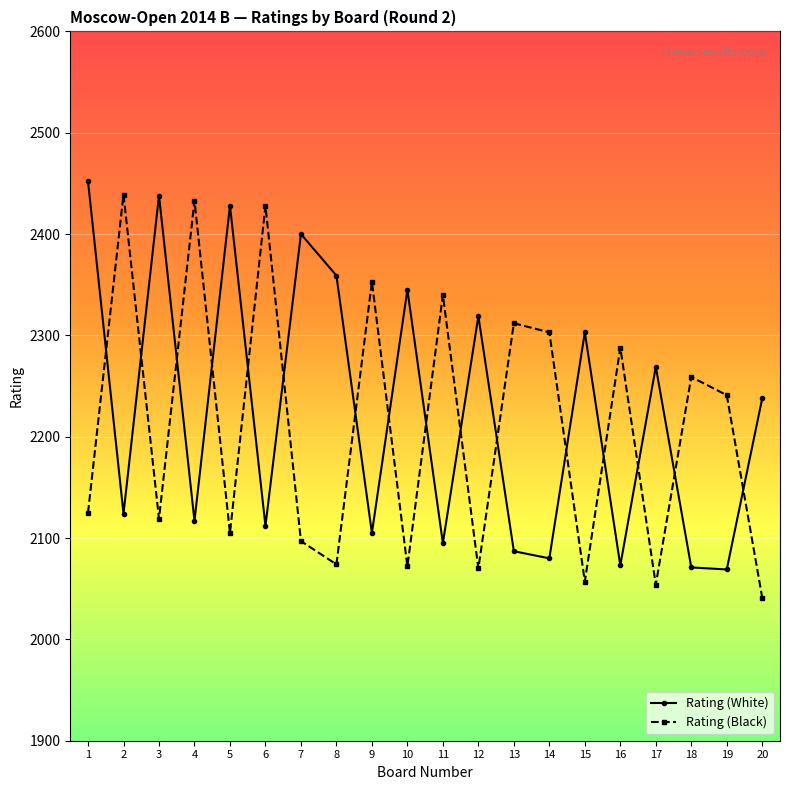

How many lines are shown in the chart?

2